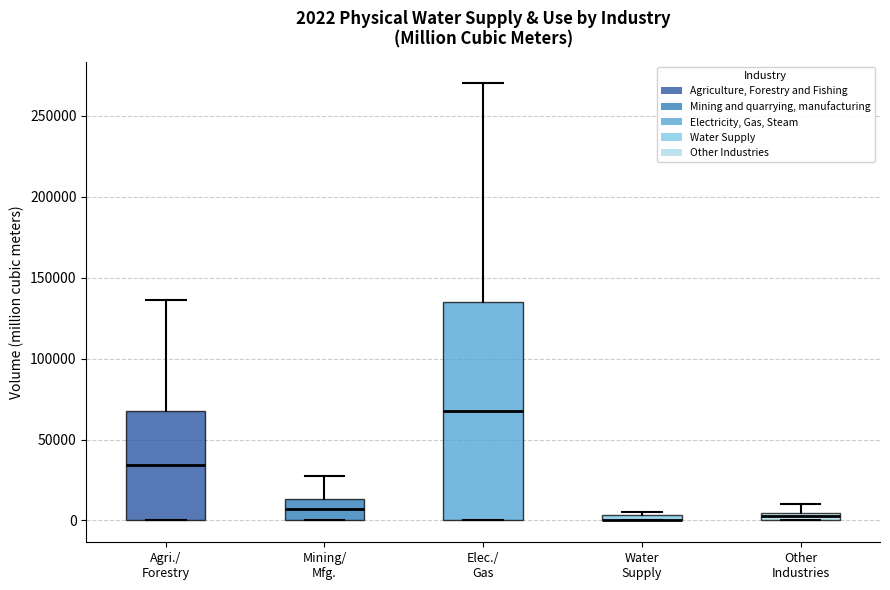

Which box is the tallest, from its lower edge to its upper edge?

Elec./ Gas